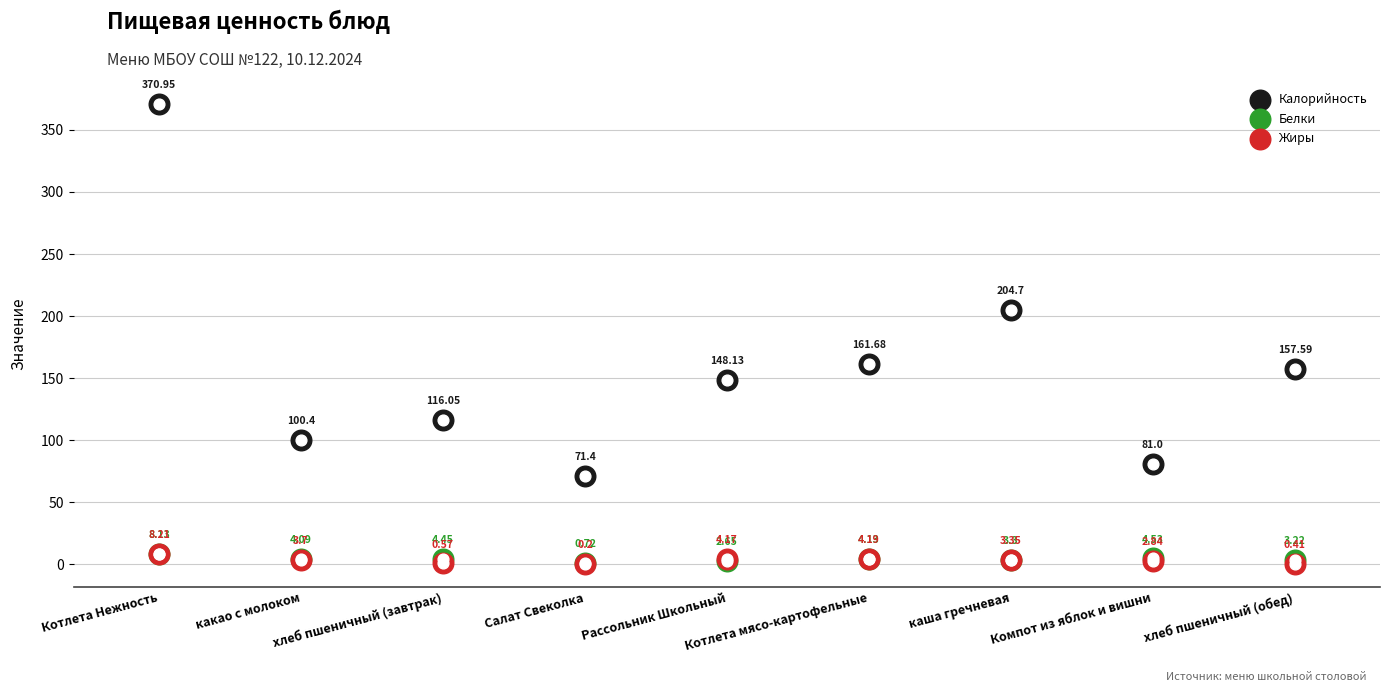

What are all the series names shown in the legend?

Калорийность, Белки, Жиры